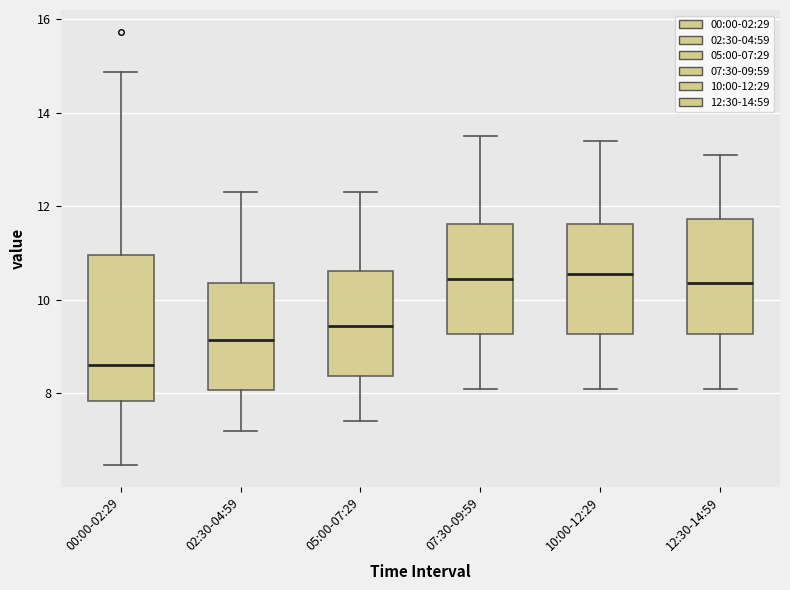

Reading left to right, read every box against the y-axis: the position of its median line, the range the box covers, and the ends of its whiskers. The values are not printed on the chart, so give them approximately, as read against the axis.

00:00-02:29: median 8.6, box 7.8 to 11.0, whiskers 6.4 to 14.8
02:30-04:59: median 9.2, box 8.0 to 10.4, whiskers 7.2 to 12.4
05:00-07:29: median 9.4, box 8.4 to 10.6, whiskers 7.4 to 12.4
07:30-09:59: median 10.4, box 9.2 to 11.6, whiskers 8.2 to 13.6
10:00-12:29: median 10.6, box 9.2 to 11.6, whiskers 8.2 to 13.4
12:30-14:59: median 10.4, box 9.2 to 11.8, whiskers 8.2 to 13.2